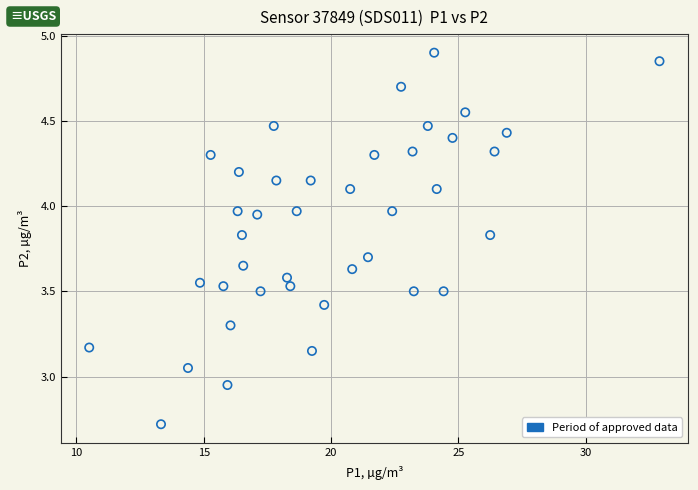

What is the range of Y values (max minus min)?

2.2